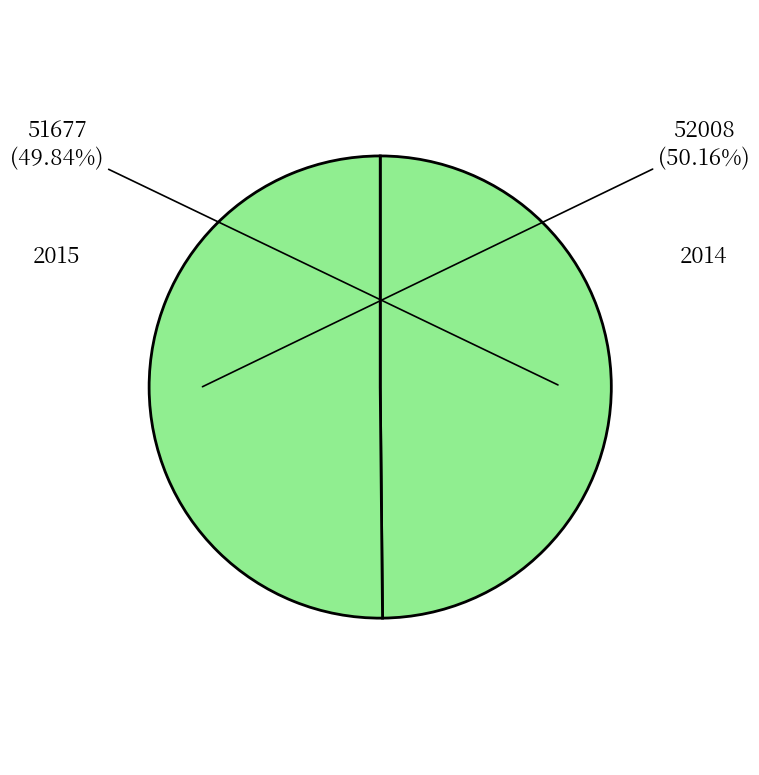

What is the majority slice?

2014